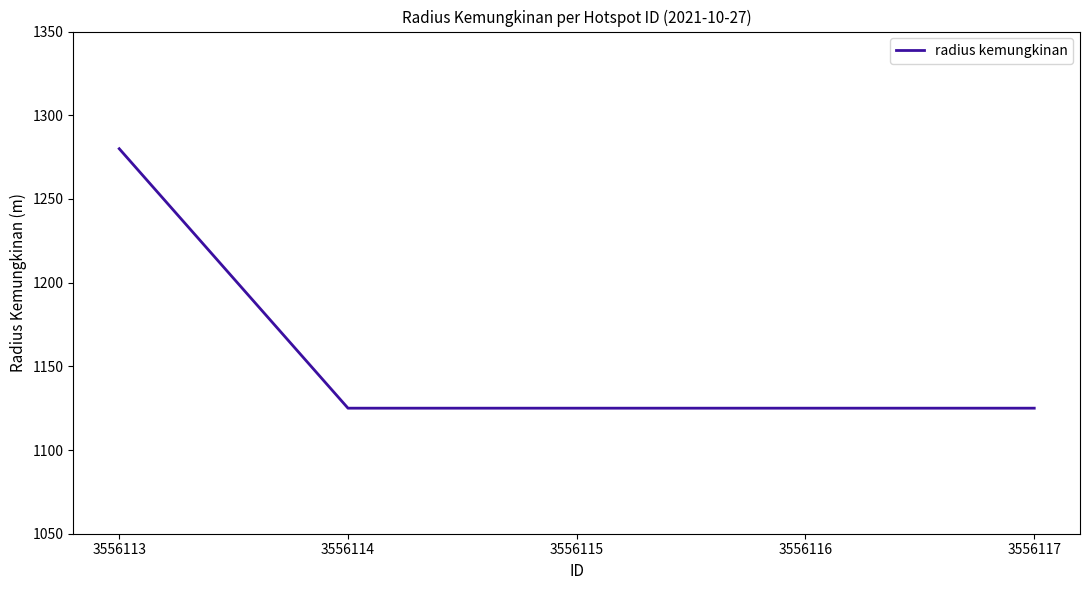

What is the minimum value shown in the chart?

1125